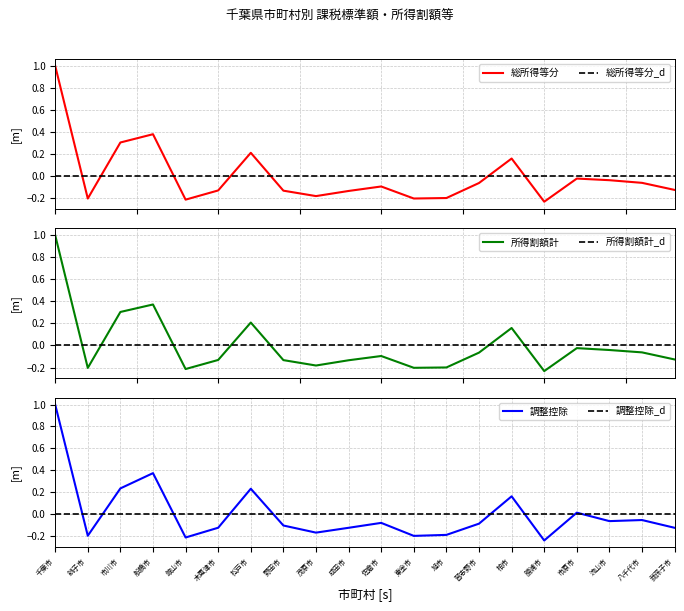

What is the label of the 6th point from the right?

柏市